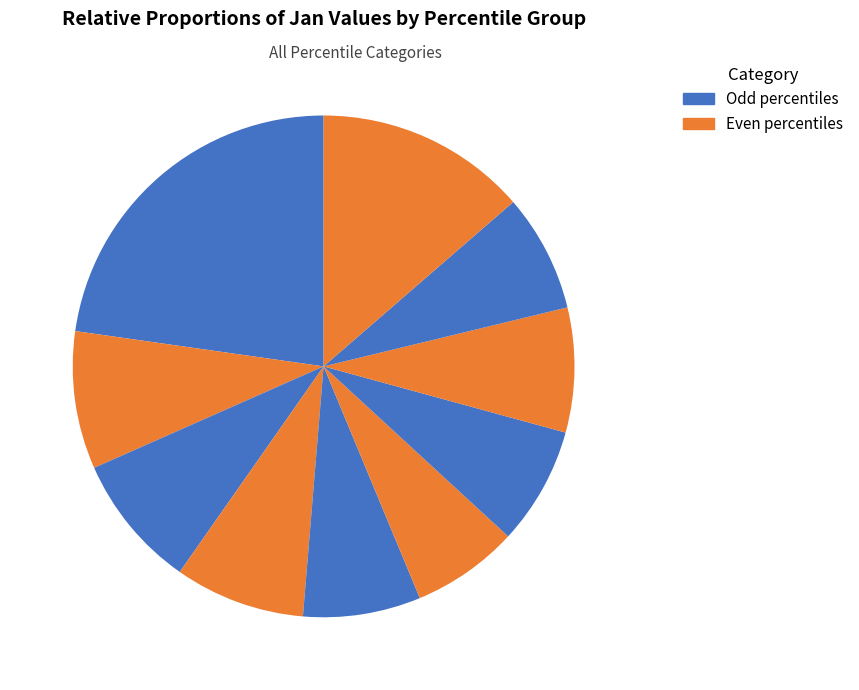

How many segments does this pie chart have?

10